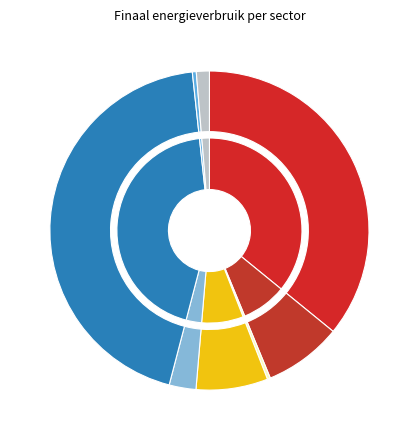

To the nearest percent, what is the average slice percentage?

12%